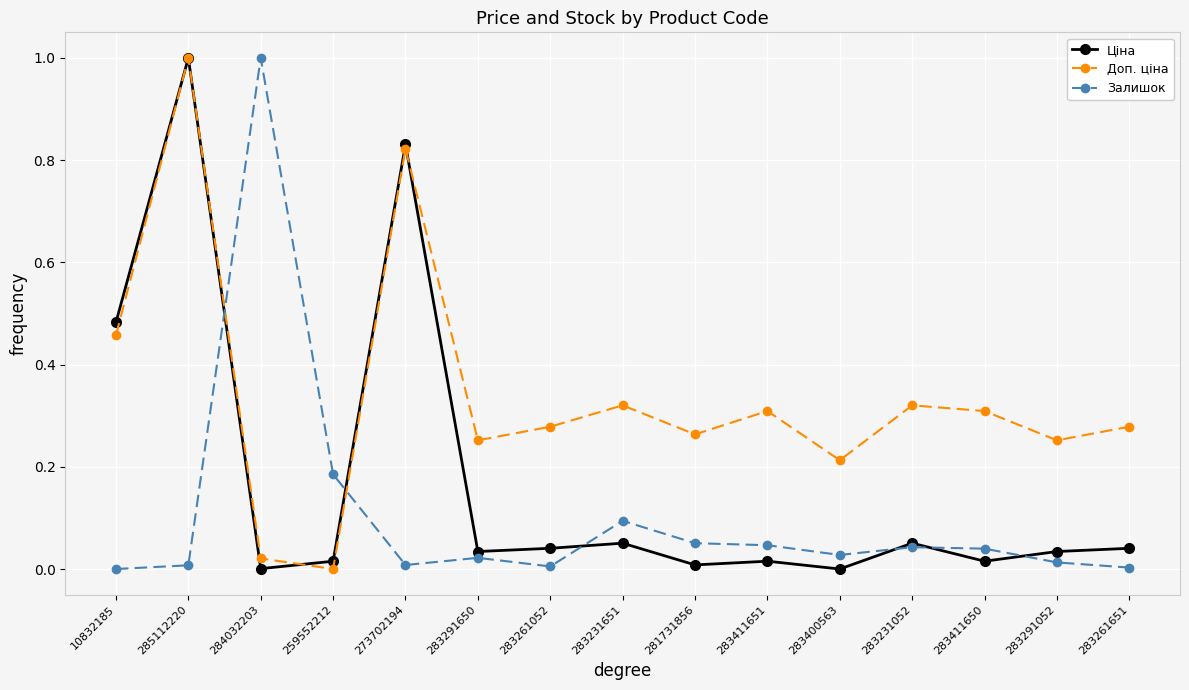

Where is the first local maximum for Ціна?

285112220